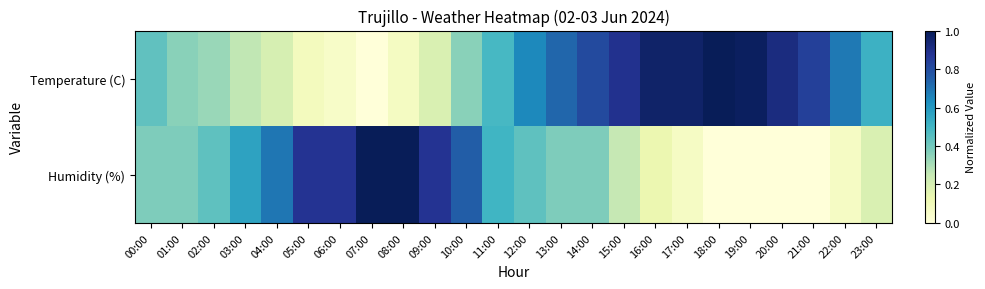

How many distinct data groups are displayed?

2